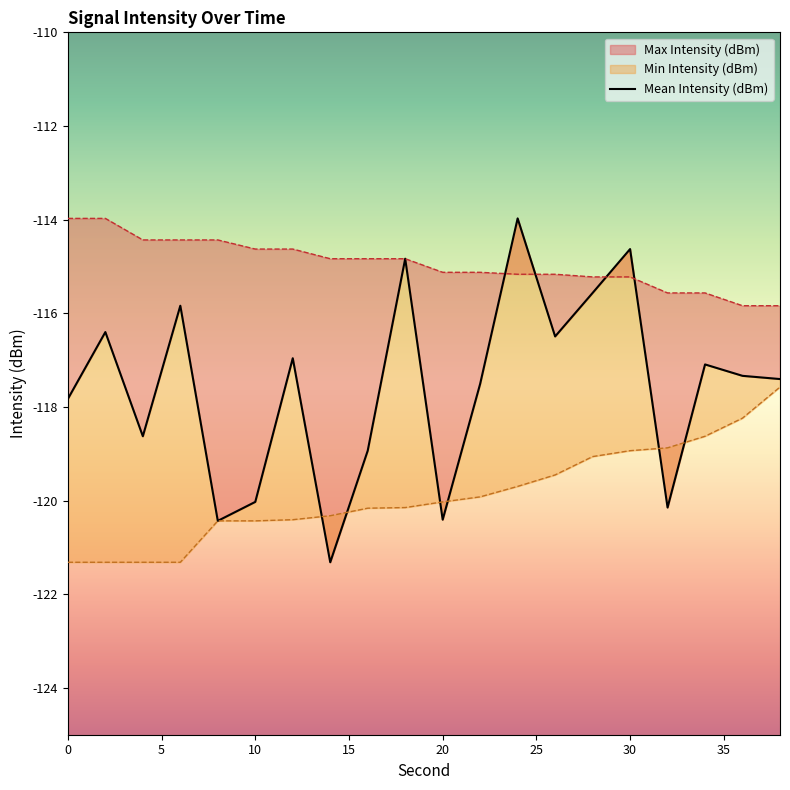

Reading left to right, extract all data points from this chart.

-117.8	-116.4	-118.6	-115.8	-120.4	-120.0	-117.0	-121.3	-118.9	-114.8	-120.4	-117.5	-114.0	-116.5	-115.6	-114.6	-120.1	-117.1	-117.3	-117.4